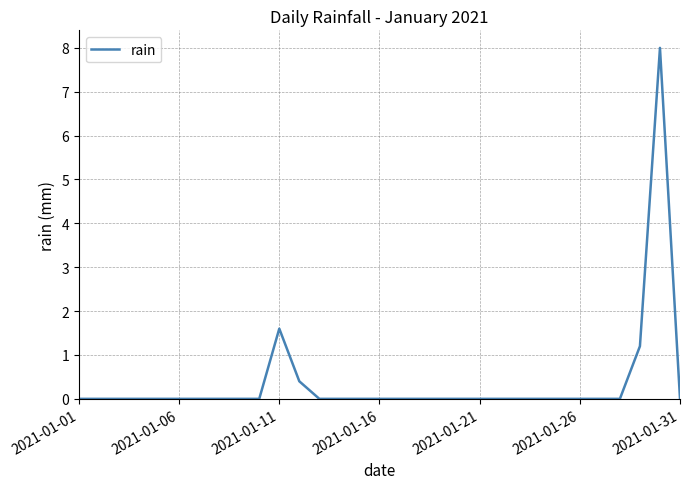

What is the greatest value displayed?

8.0